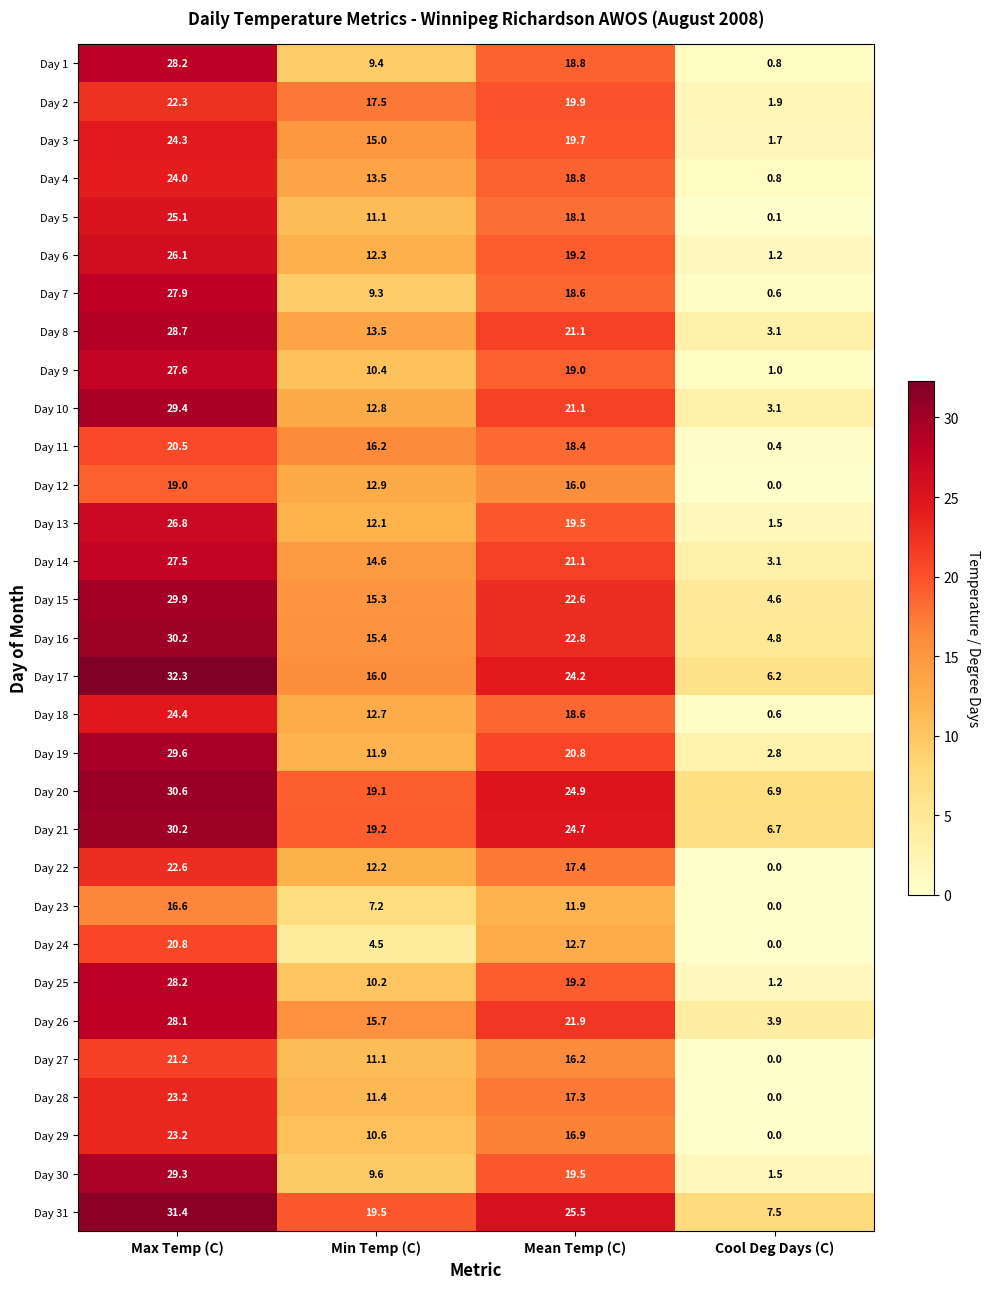

How many categories are shown in the chart?

4